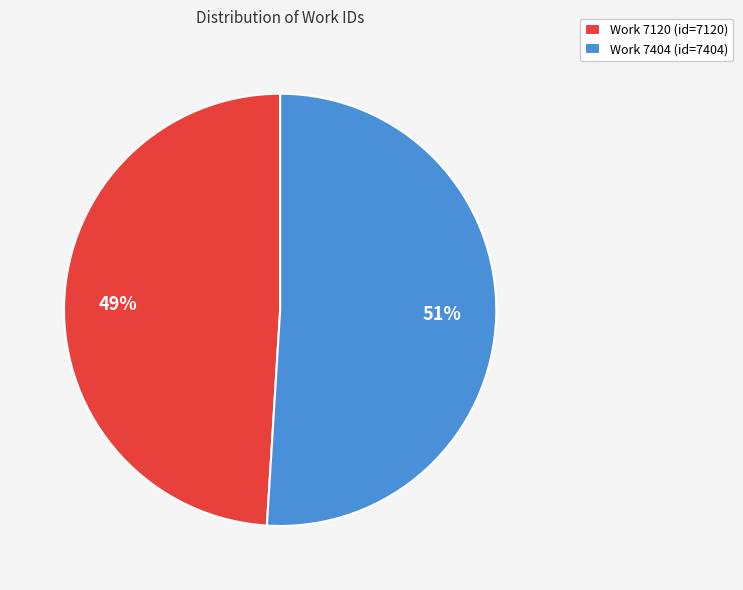

Combined, do Work 7404 (id=7404) and Work 7120 (id=7120) account for over 50%?

Yes